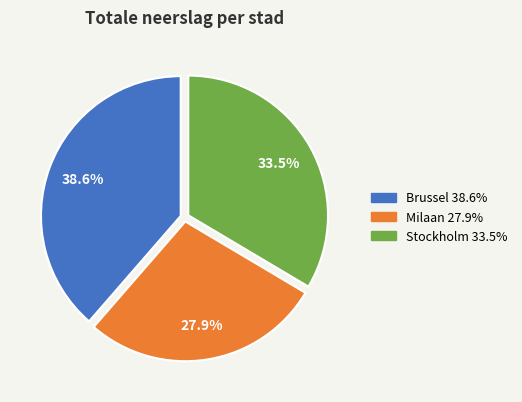

Is there a majority slice in this chart?

No